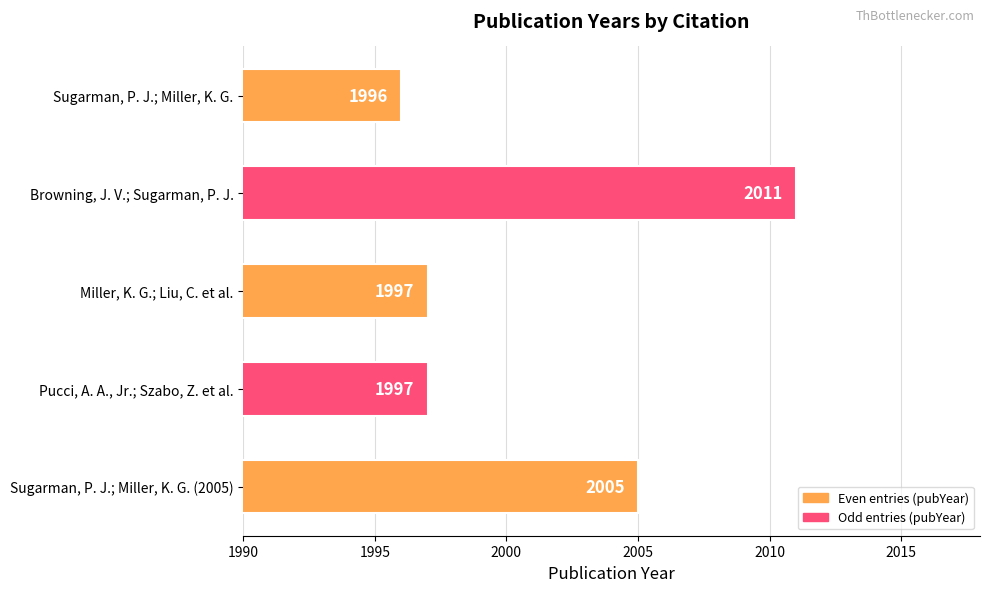

Reading top to bottom, list all the values displayed in this chart.

Sugarman, P. J.; Miller, K. G.=1996	Browning, J. V.; Sugarman, P. J.=2011	Miller, K. G.; Liu, C. et al.=1997	Pucci, A. A., Jr.; Szabo, Z. et al.=1997	Sugarman, P. J.; Miller, K. G. (2005)=2005